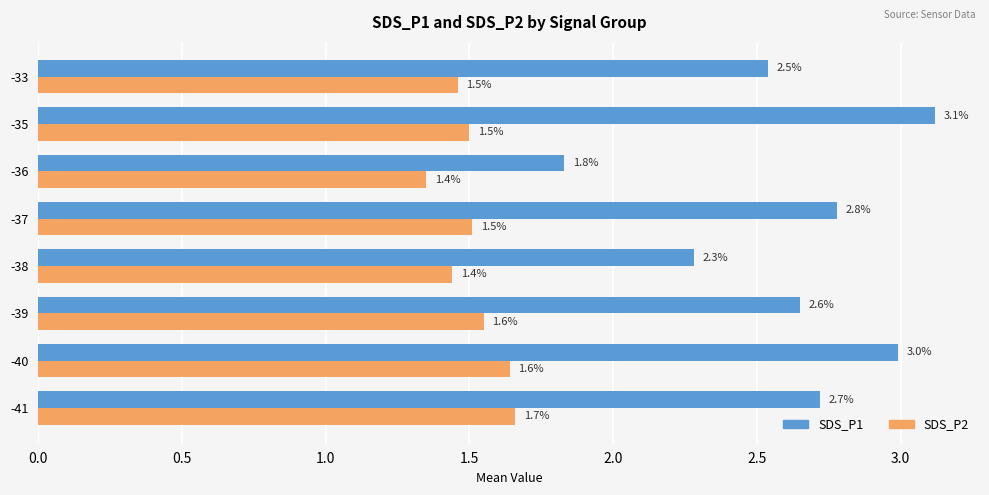

Rank the series by their average value, from highest to lowest.

SDS_P1, SDS_P2